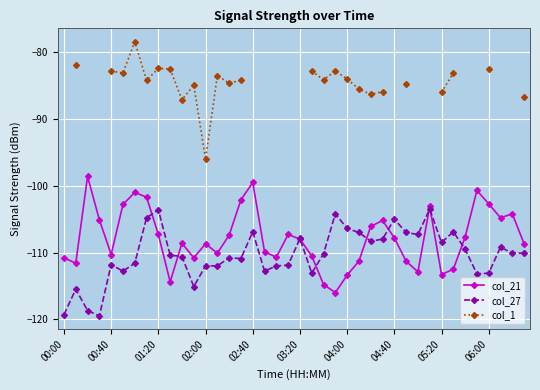

How many lines are shown in the chart?

3